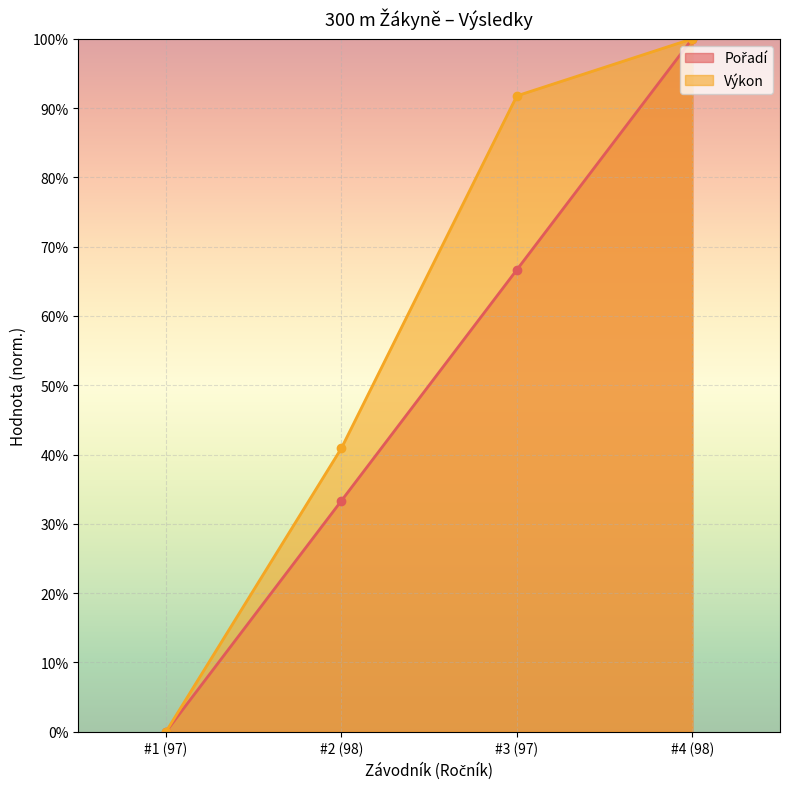

What is the difference between the second highest and minimum values in the Výkon series?

91.8